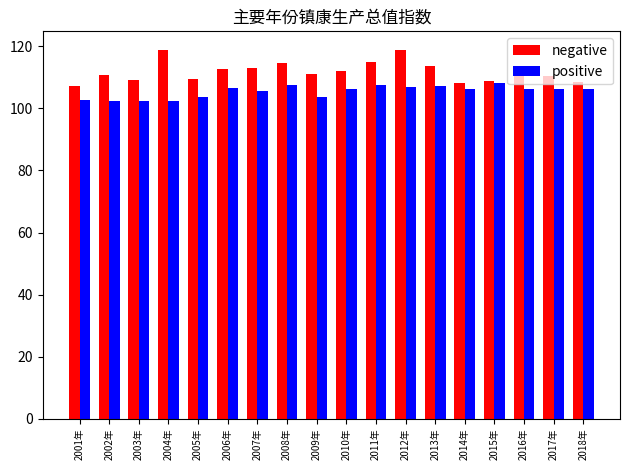

What is the sum of the negative values at 2016年 and 2015年?

219.4